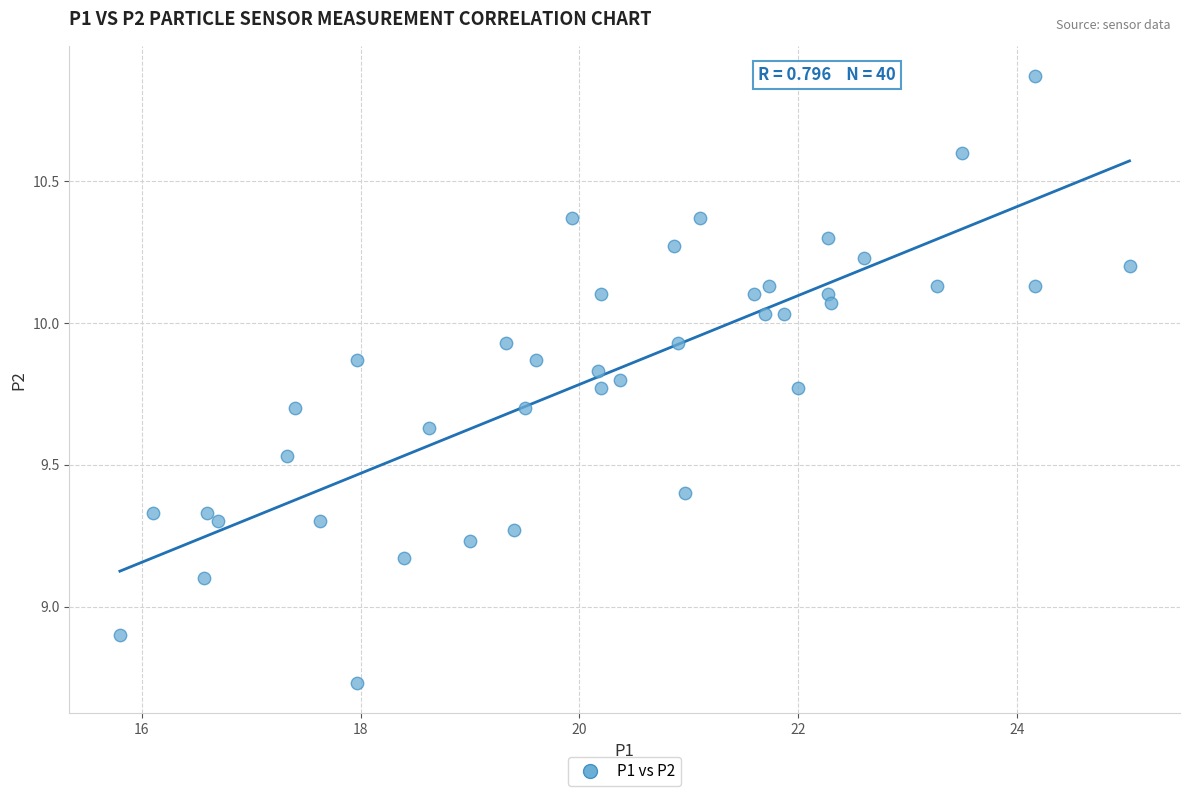

What is the range of Y values (max minus min)?

2.1